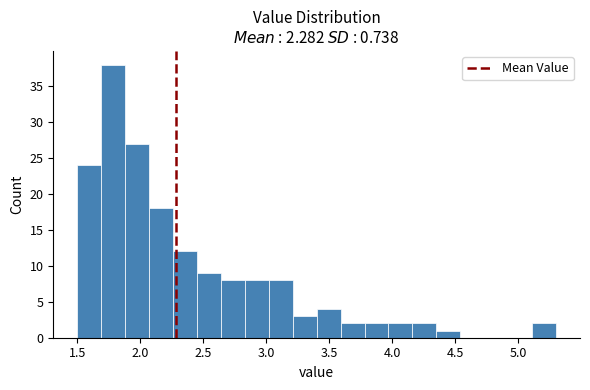

Read against the x-axis, roughly where is the centre of the tallest bar?

1.80